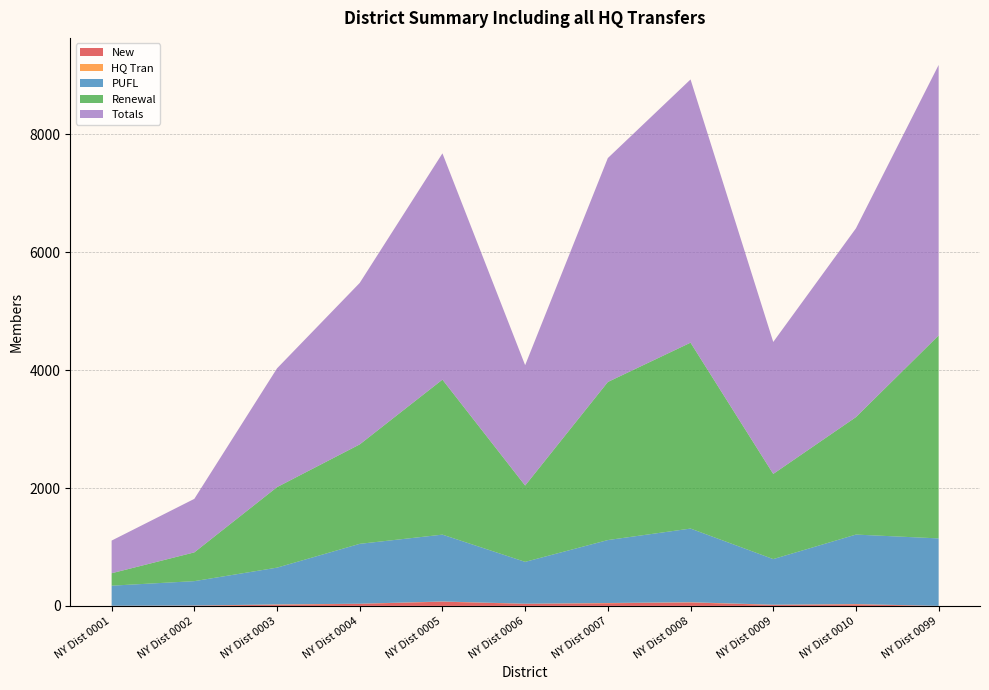

Reading left to right, what are all the values shown in this chart?

PUFL: NY Dist 0001=341	NY Dist 0002=414	NY Dist 0003=624	NY Dist 0004=1016	NY Dist 0005=1134	NY Dist 0006=710	NY Dist 0007=1068	NY Dist 0008=1250	NY Dist 0009=774	NY Dist 0010=1179	NY Dist 0099=1145
Renewal: NY Dist 0001=211	NY Dist 0002=488	NY Dist 0003=1366	NY Dist 0004=1687	NY Dist 0005=2630	NY Dist 0006=1295	NY Dist 0007=2682	NY Dist 0008=3154	NY Dist 0009=1445	NY Dist 0010=1993	NY Dist 0099=3444
Totals: NY Dist 0001=554	NY Dist 0002=908	NY Dist 0003=2015	NY Dist 0004=2740	NY Dist 0005=3839	NY Dist 0006=2042	NY Dist 0007=3799	NY Dist 0008=4466	NY Dist 0009=2239	NY Dist 0010=3203	NY Dist 0099=4589
New: NY Dist 0001=1	NY Dist 0002=5	NY Dist 0003=20	NY Dist 0004=35	NY Dist 0005=72	NY Dist 0006=35	NY Dist 0007=45	NY Dist 0008=58	NY Dist 0009=17	NY Dist 0010=27	NY Dist 0099=0
HQ Tran: NY Dist 0001=1	NY Dist 0002=1	NY Dist 0003=5	NY Dist 0004=2	NY Dist 0005=3	NY Dist 0006=2	NY Dist 0007=4	NY Dist 0008=4	NY Dist 0009=3	NY Dist 0010=4	NY Dist 0099=0